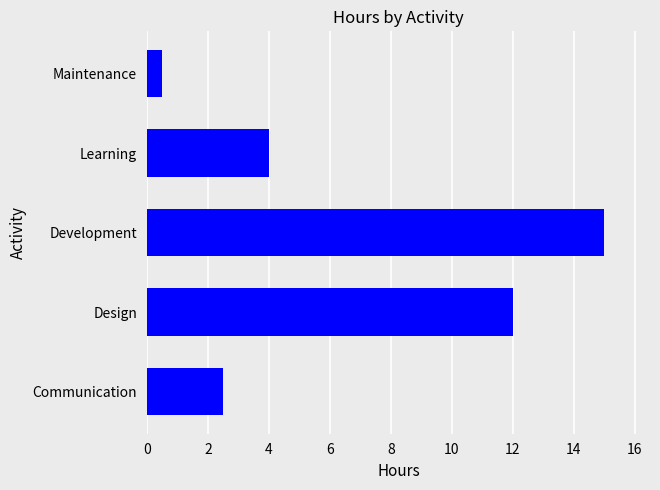

What is the maximum value shown in the chart?

15.0